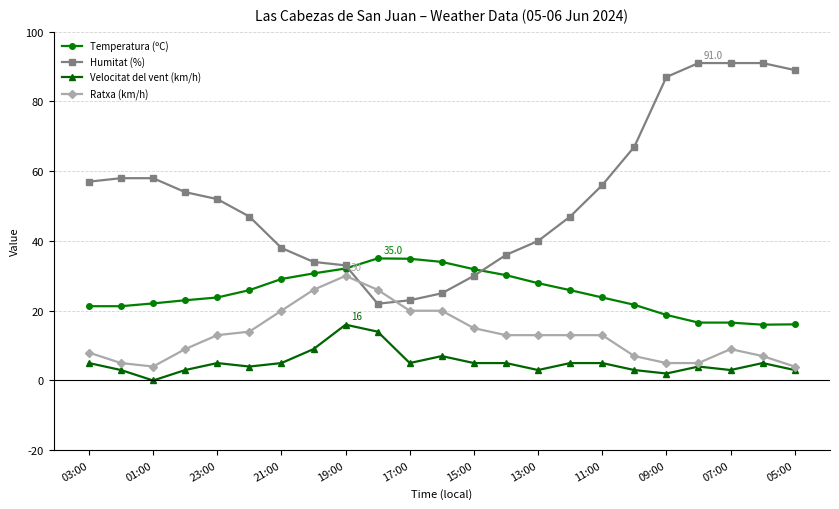

Which series has the largest total across all categories?

Humitat (%)